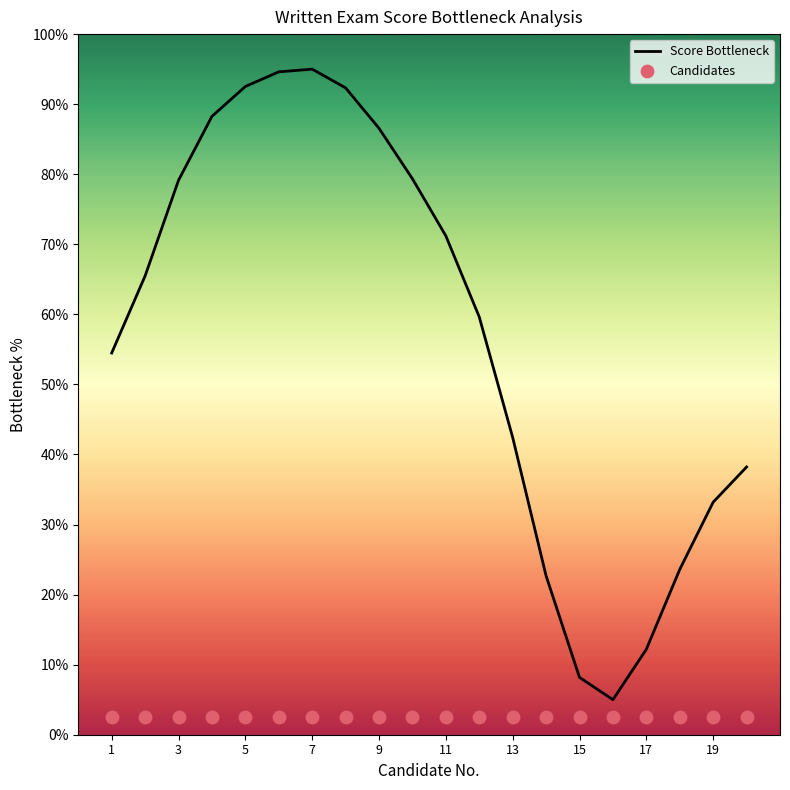

At how many categories does at least one series exceed 44?

12